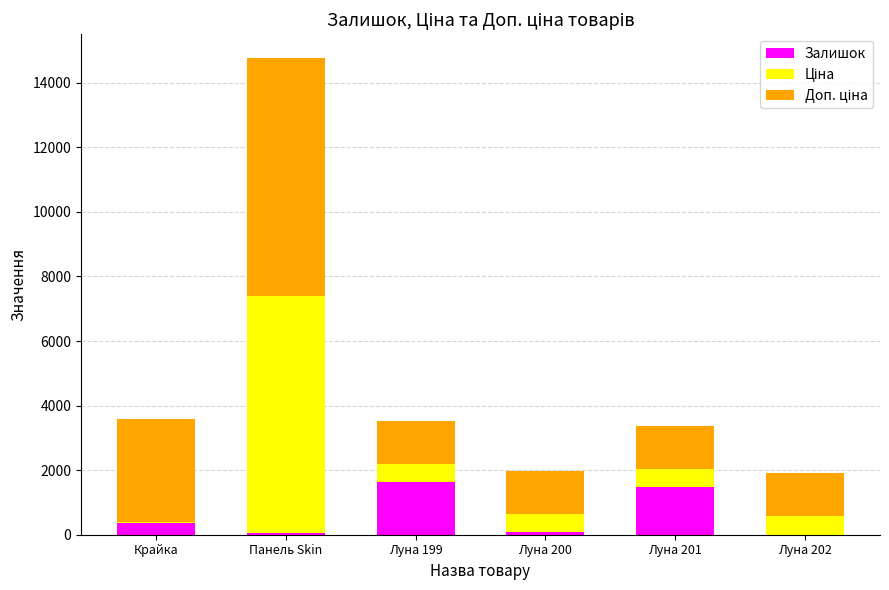

The value of Залишок at Луна 201 is 772.9. True or false?

False